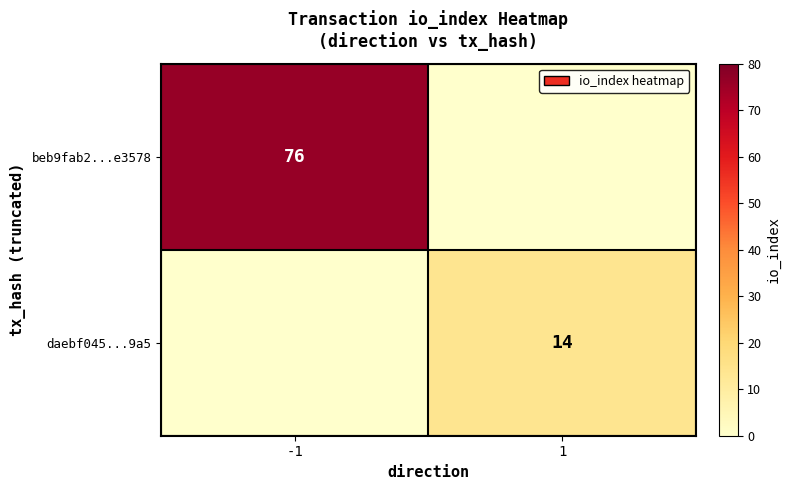

True or false: daebf045...9a5 has a value of 14 at 1.

True